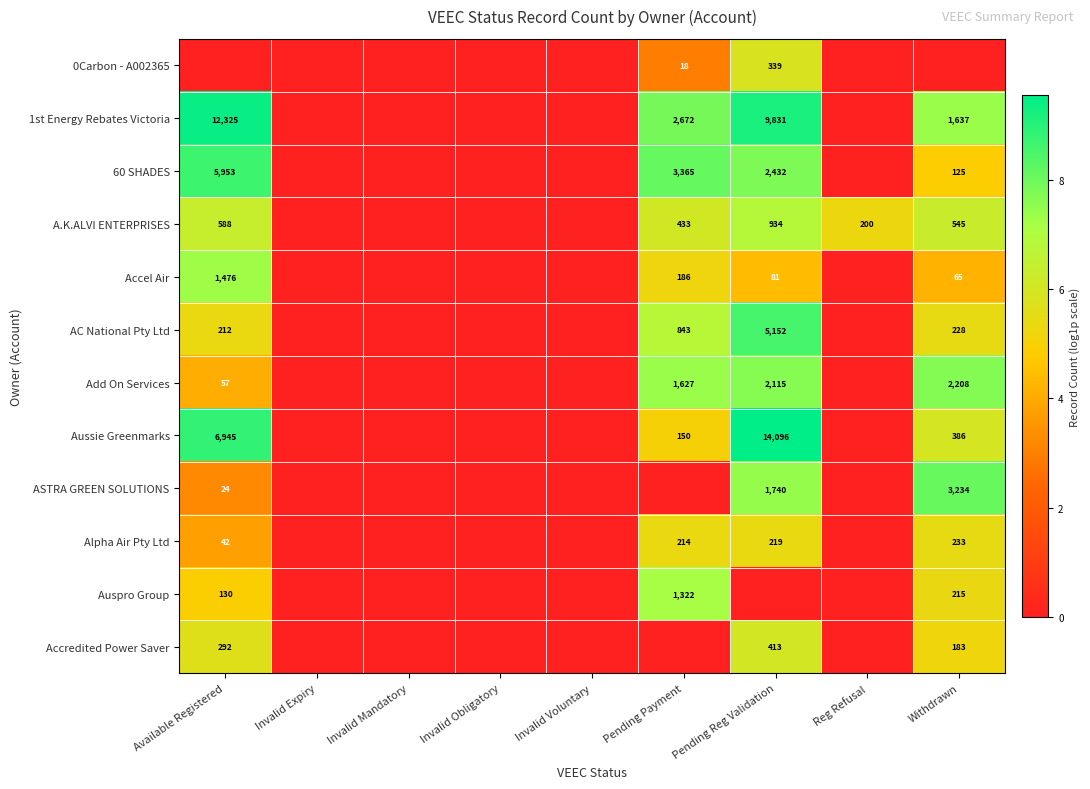

Is the value of ASTRA GREEN SOLUTIONS at Pending Reg Validation greater than the value of A.K.ALVI ENTERPRISES at Withdrawn?

Yes